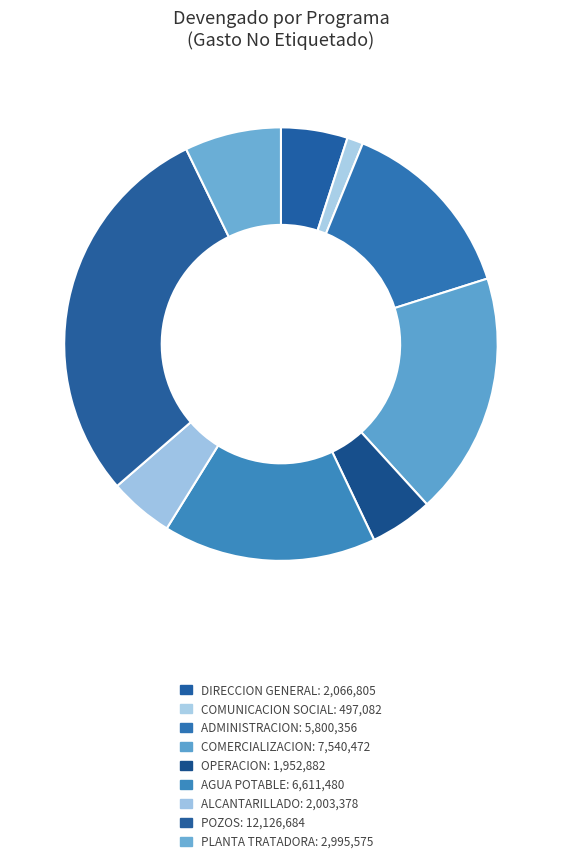

What is the smallest slice in the pie chart?

COMUNICACION SOCIAL